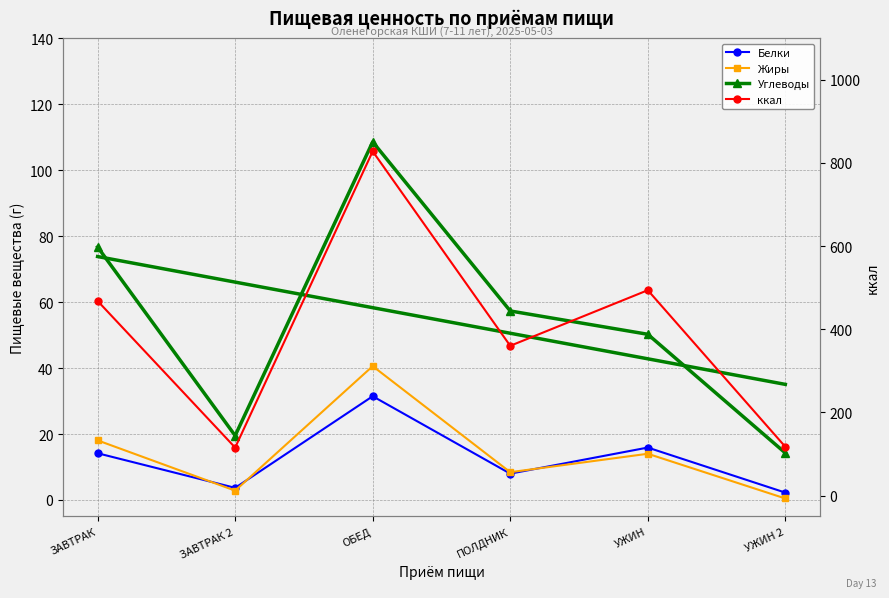

How many distinct data groups are displayed?

4